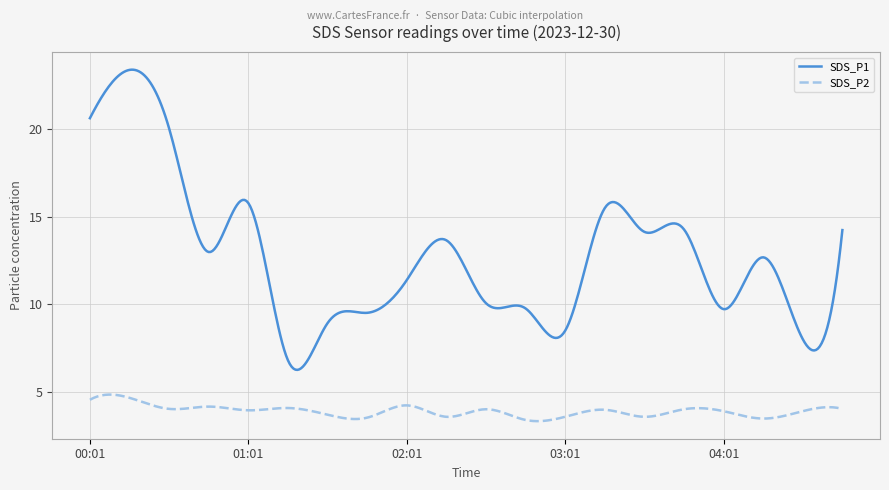

What is the maximum value shown in the chart?

23.4